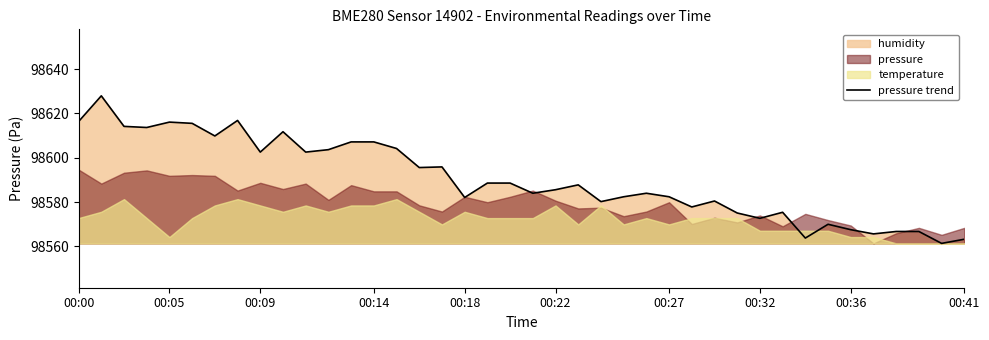

What is the greatest value displayed?

98627.9